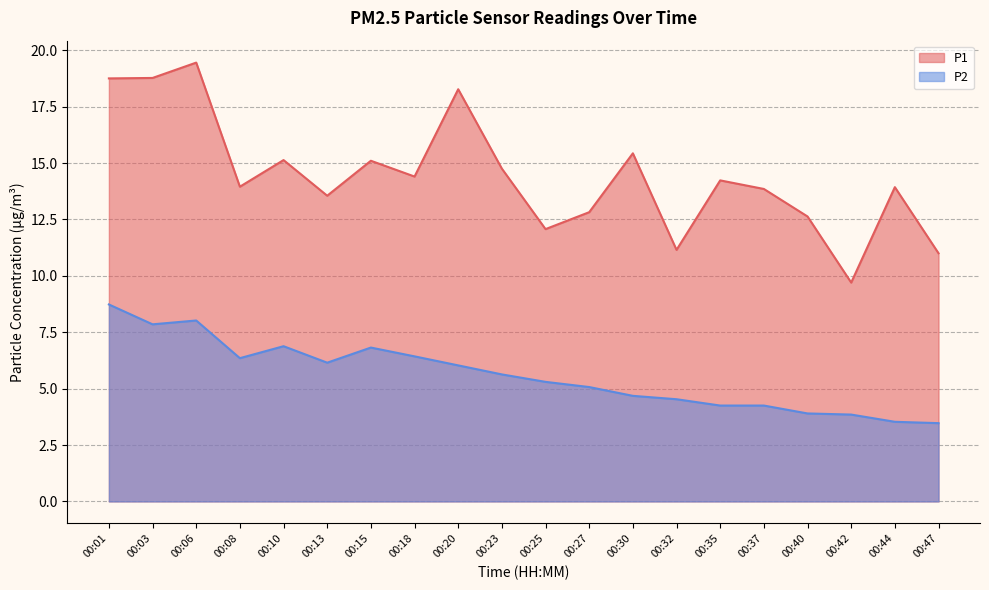

At which label does P1 reach its minimum?

00:42